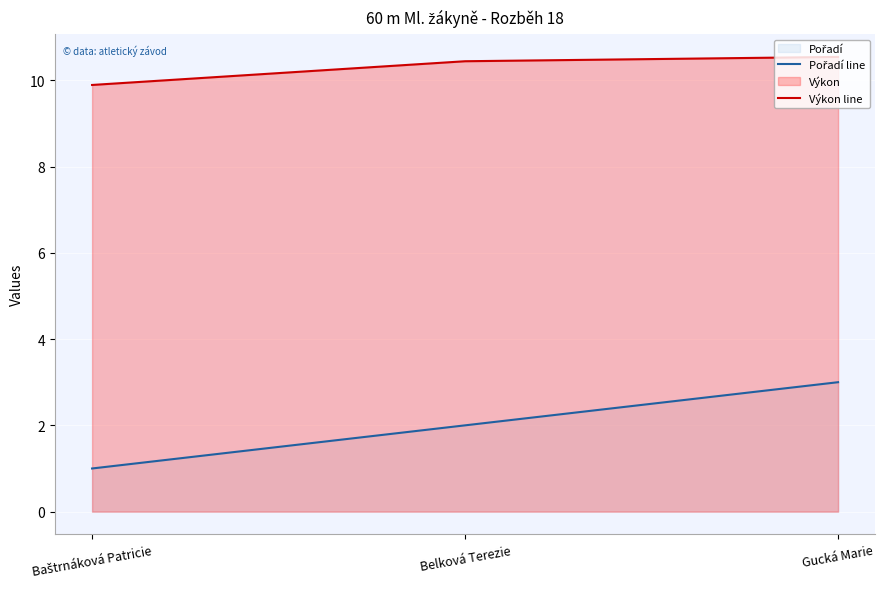

How many series are shown in this chart?

2